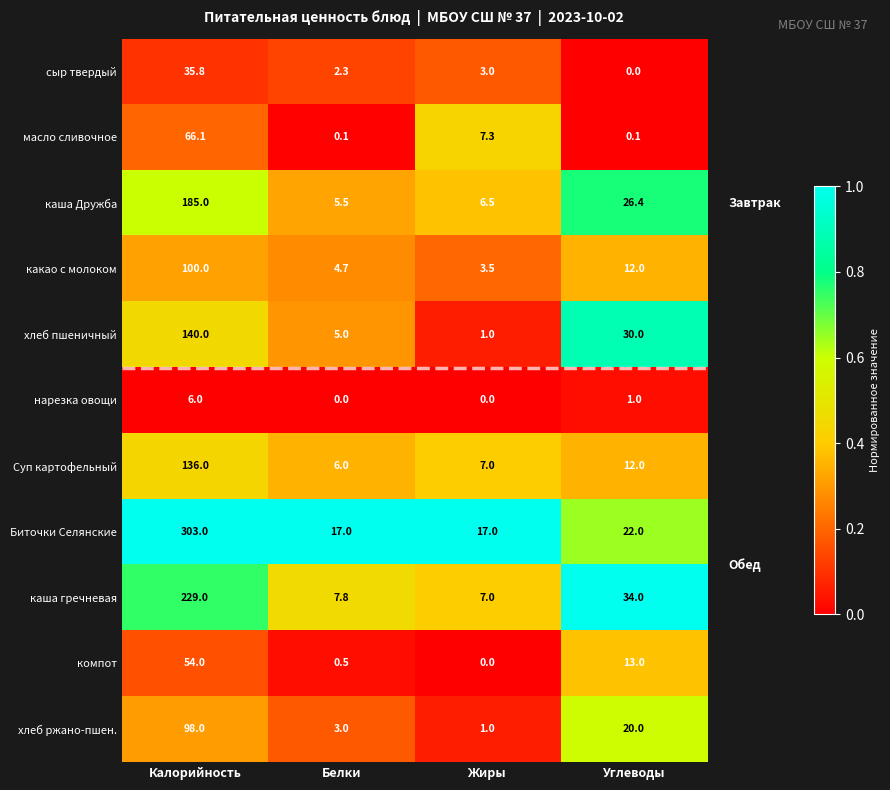

Read the каша Дружба value at Белки.

5.5